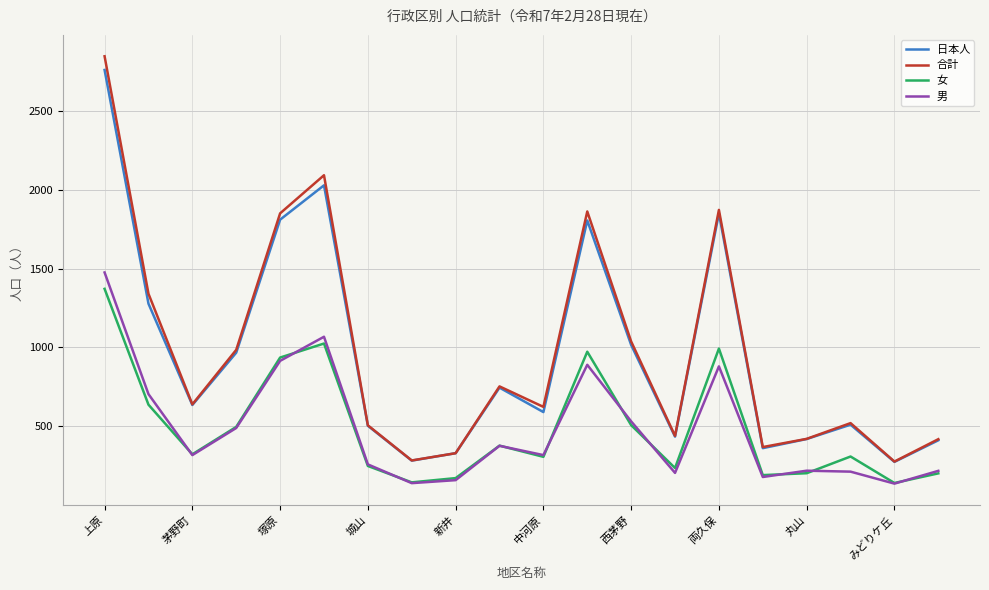

True or false: 合計 and 男 cross at least once.

False